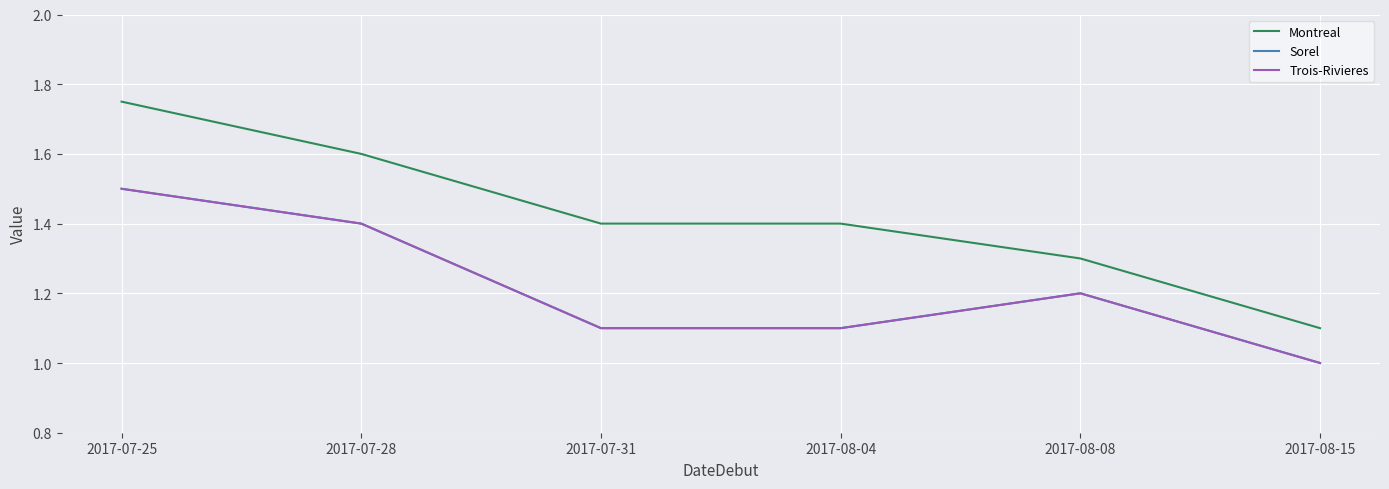

What is the total value across all series at 2017-07-25?

4.8